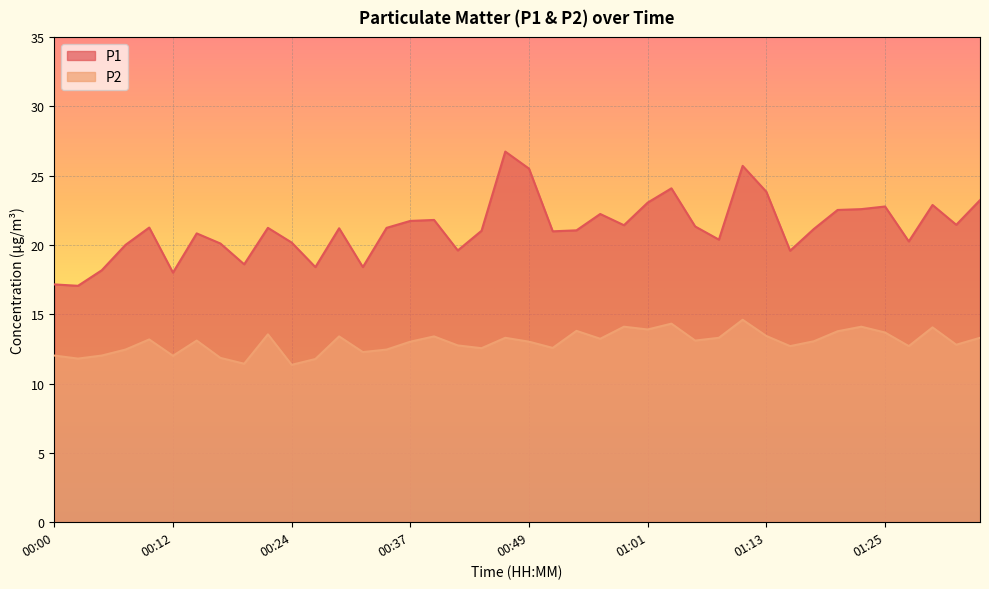

List the series in order of their peak value, highest first.

P1, P2